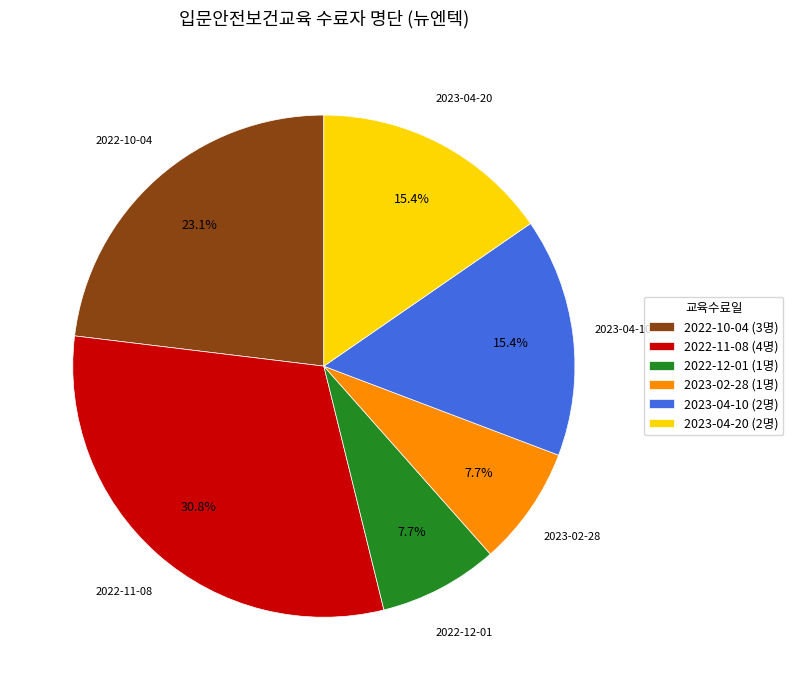

Which has a higher value, 2022-12-01 (1명) or 2023-04-20 (2명)?

2023-04-20 (2명)